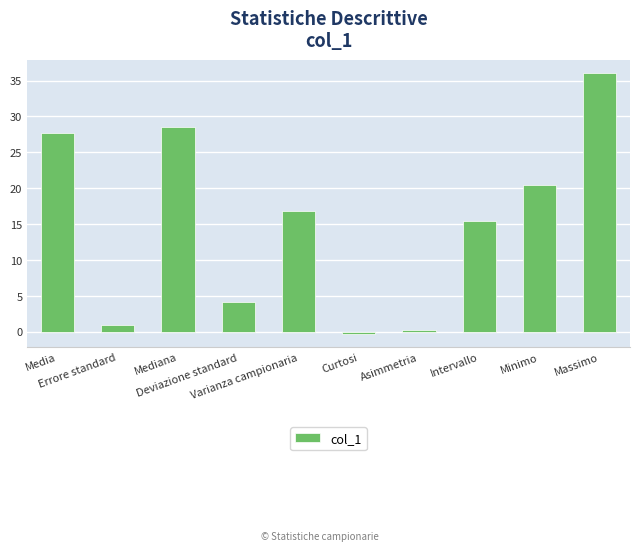

Which has a higher value, Mediana or Minimo?

Mediana